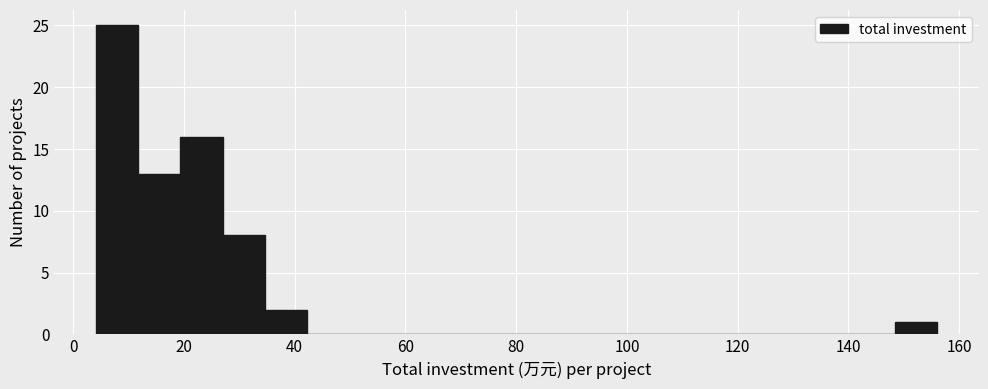

Around what value on the x-axis is the tallest bar? Give the approximate position of its centre, as read against the axis.

8